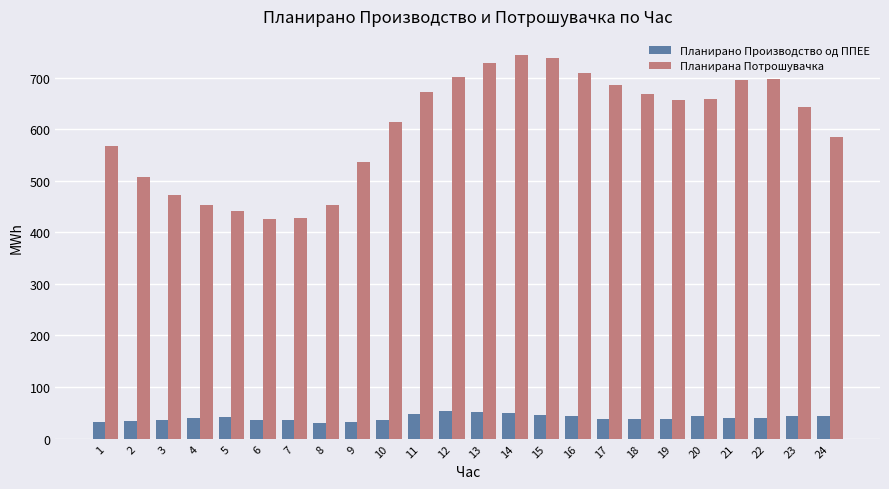

What is the total value across all series at 17?

724.8